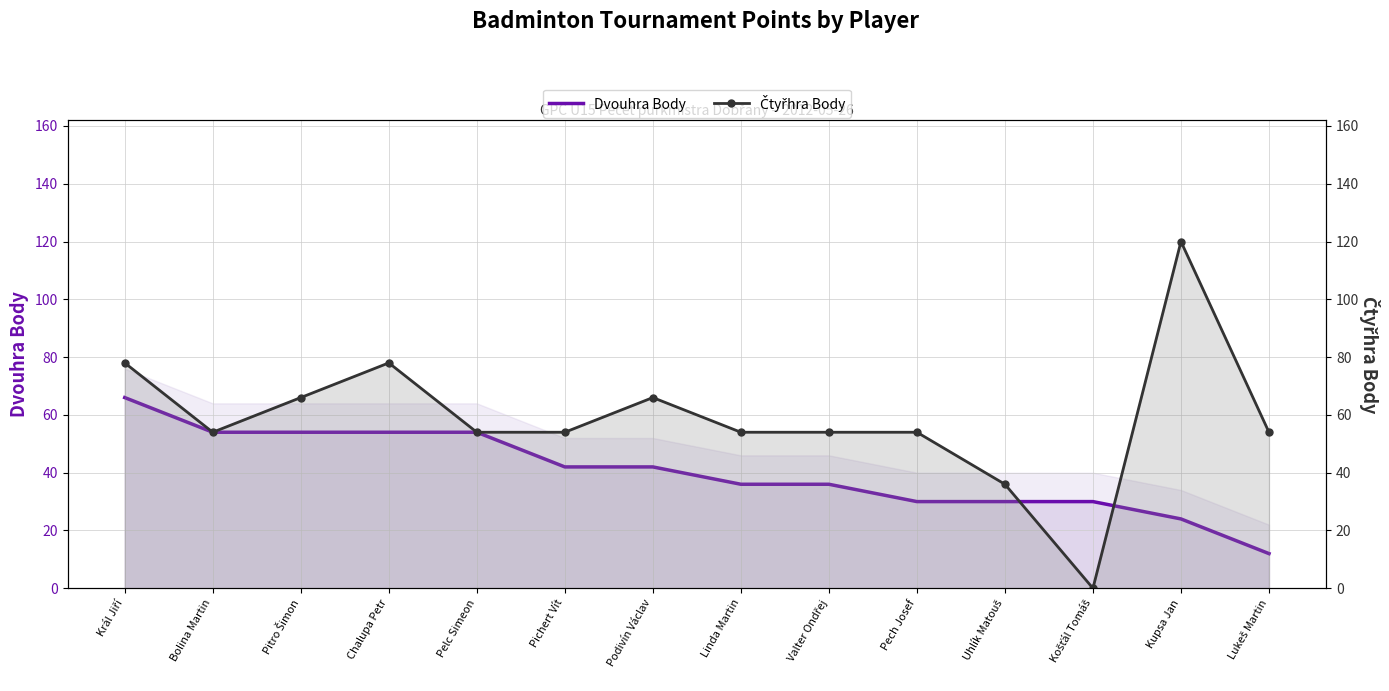

The value of Dvouhra Body at Lukeš Martin is 12. True or false?

True